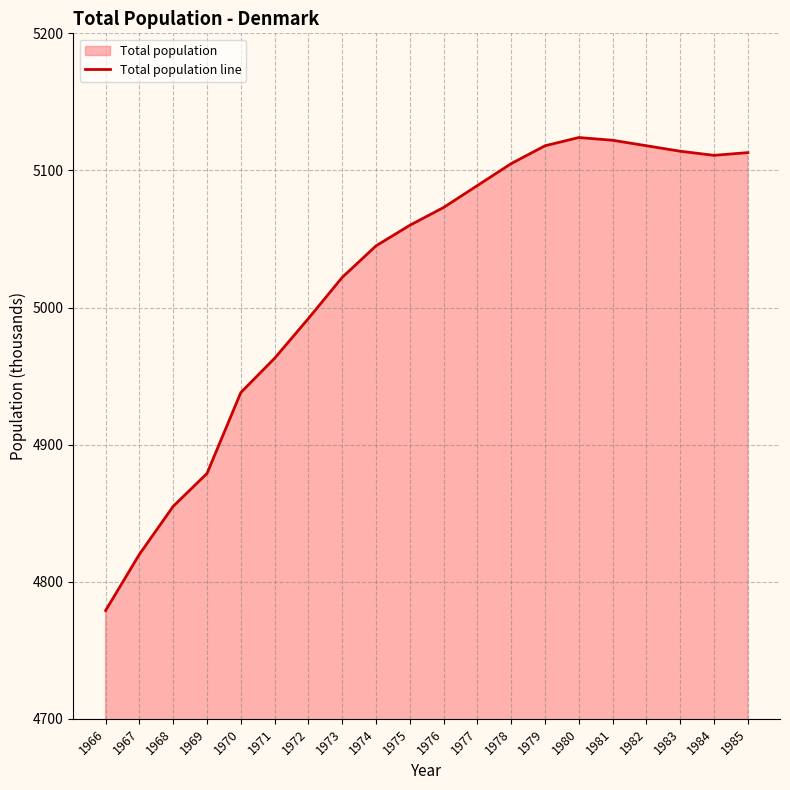

What is the value of the 4th point from the left?

4879